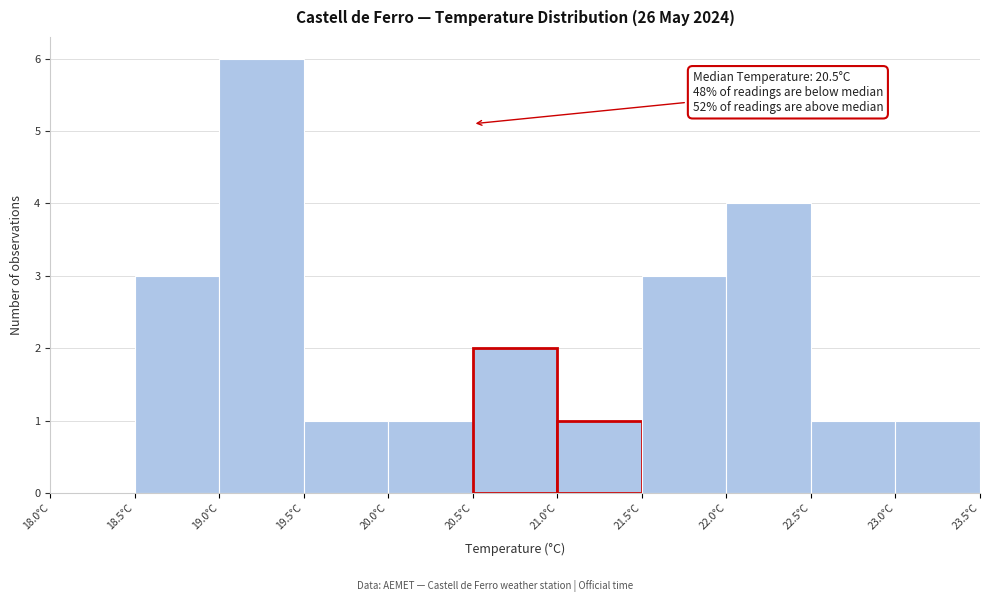

Over which range of the x-axis is the bar tallest?

19.0 to 19.5